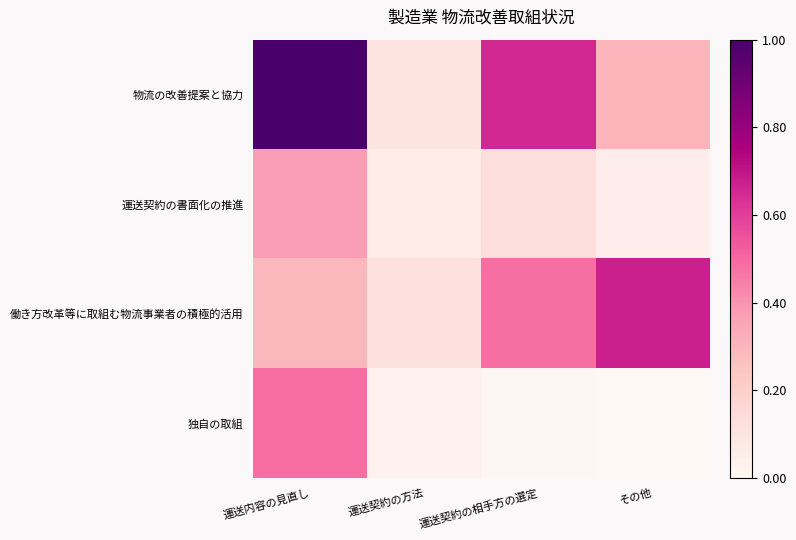

At how many categories does at least one series exceed 0?

4